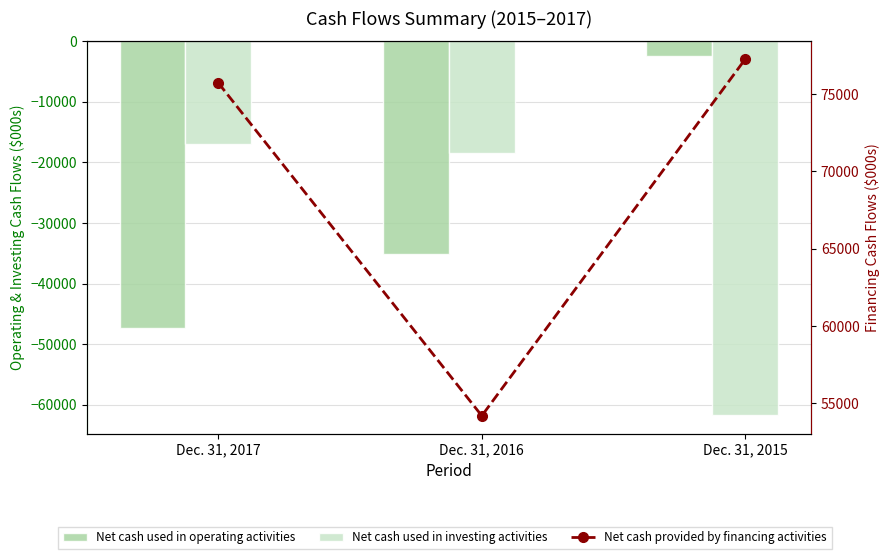

Does the chart contain any negative values?

Yes